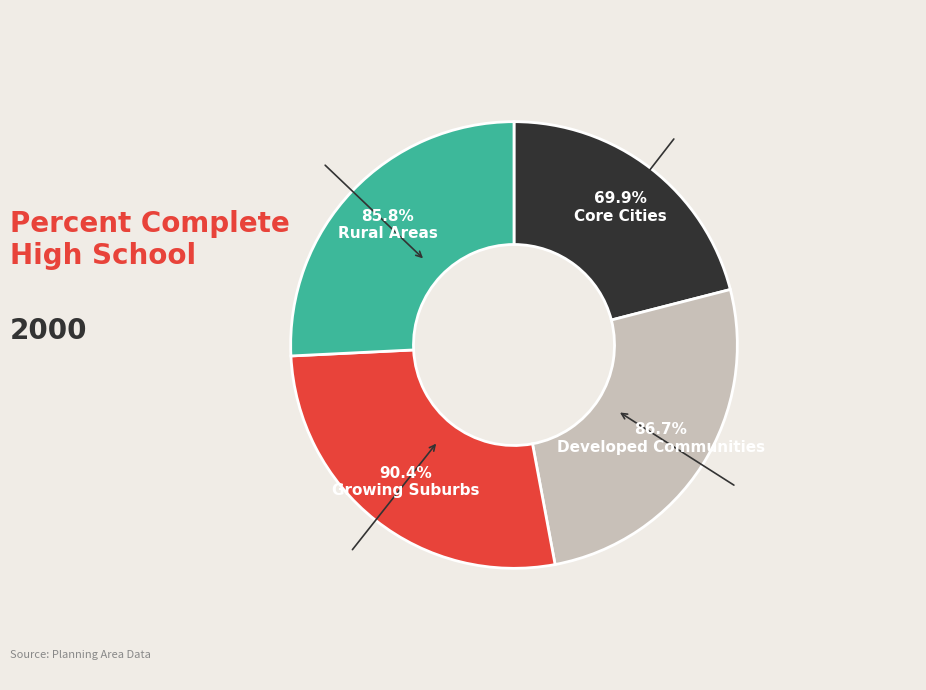

Does Core Cities account for over 50% of the chart?

No